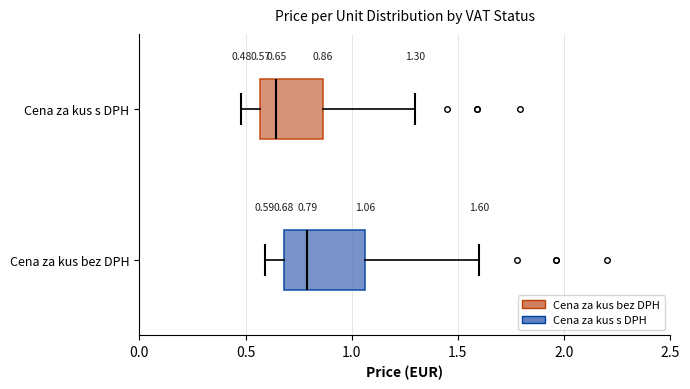

Which box's median line is the furthest to the left?

Cena za kus s DPH